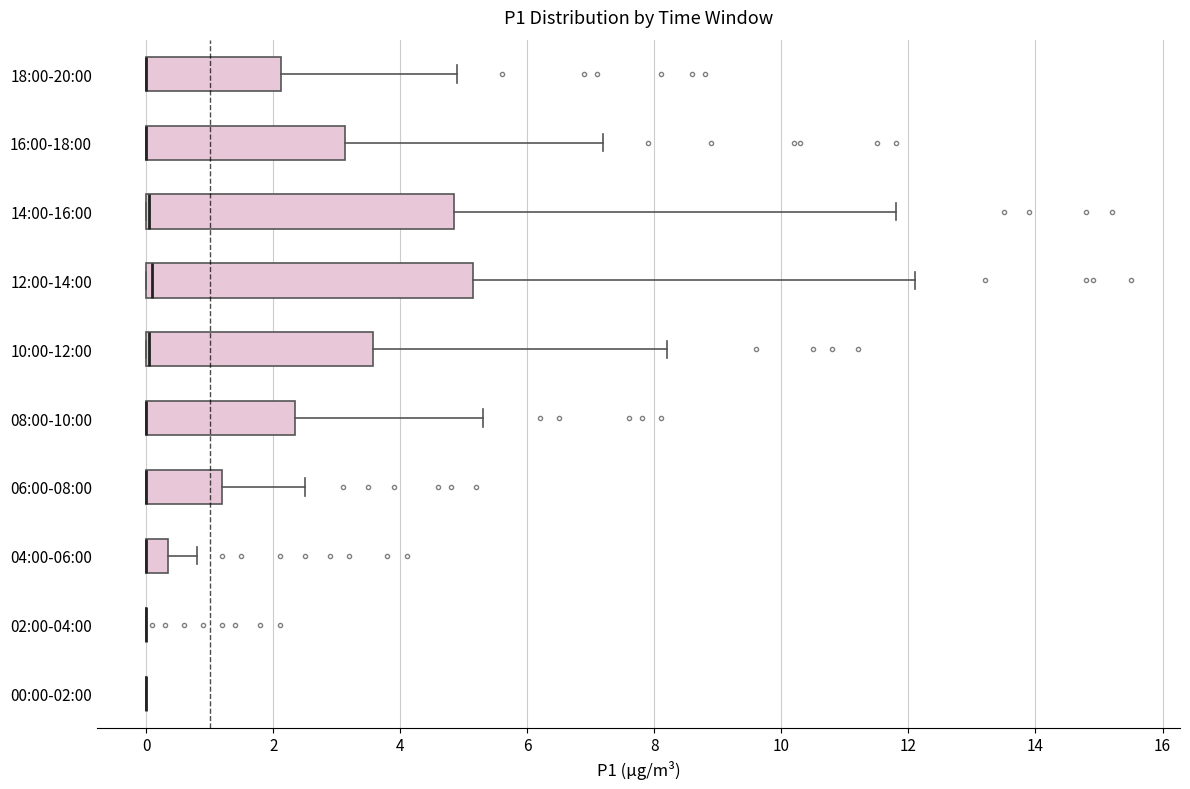

Reading bottom to top, read every box against the x-axis: the position of its median line, the range the box covers, and the ends of its whiskers. The values are not printed on the chart, so give them approximately, as read against the axis.

00:00-02:00: box collapsed to a line at 0.0, whiskers 0.0 to 0.0
02:00-04:00: box collapsed to a line at 0.0, whiskers 0.0 to 0.0
04:00-06:00: median 0.0 (drawn on the box's left edge), box 0.0 to 0.4, whiskers 0.0 to 0.8
06:00-08:00: median 0.0 (drawn on the box's left edge), box 0.0 to 1.2, whiskers 0.0 to 2.6
08:00-10:00: median 0.0 (drawn on the box's left edge), box 0.0 to 2.4, whiskers 0.0 to 5.4
10:00-12:00: median 0.0 (drawn on the box's left edge), box 0.0 to 3.6, whiskers 0.0 to 8.2
12:00-14:00: median 0.2, box 0.0 to 5.2, whiskers 0.0 to 12.2
14:00-16:00: median 0.0 (drawn on the box's left edge), box 0.0 to 4.8, whiskers 0.0 to 11.8
16:00-18:00: median 0.0 (drawn on the box's left edge), box 0.0 to 3.2, whiskers 0.0 to 7.2
18:00-20:00: median 0.0 (drawn on the box's left edge), box 0.0 to 2.2, whiskers 0.0 to 5.0